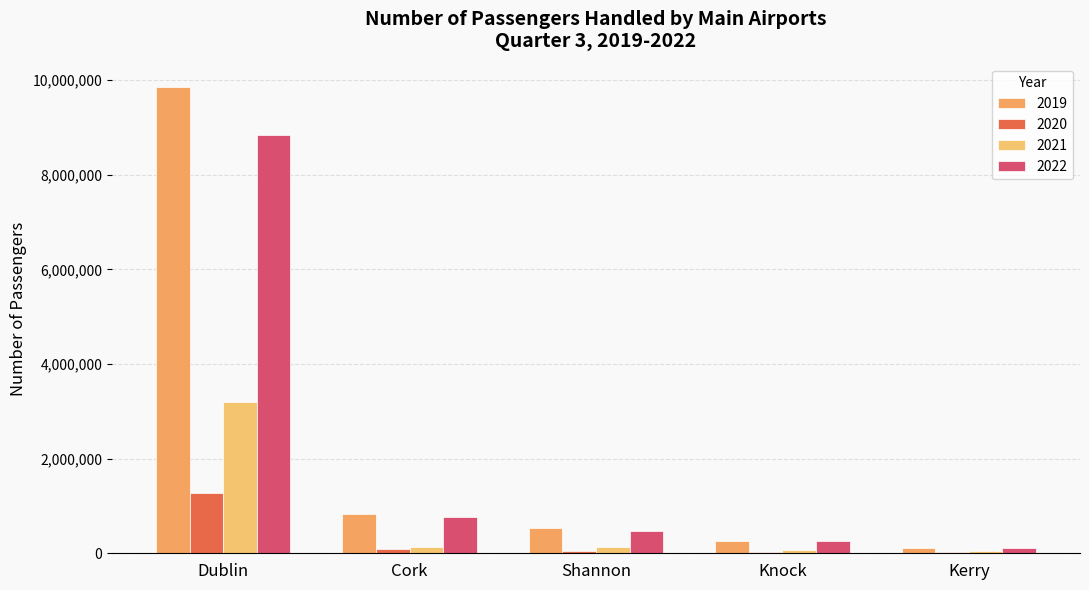

Reading left to right, transcribe all the data shown in this chart.

2019: 9852369	832198	536697	259988	116018
2020: 1270411	90287	45505	27513	19968
2021: 3202834	133809	125294	69145	45426
2022: 8840394	767273	464352	252595	118069